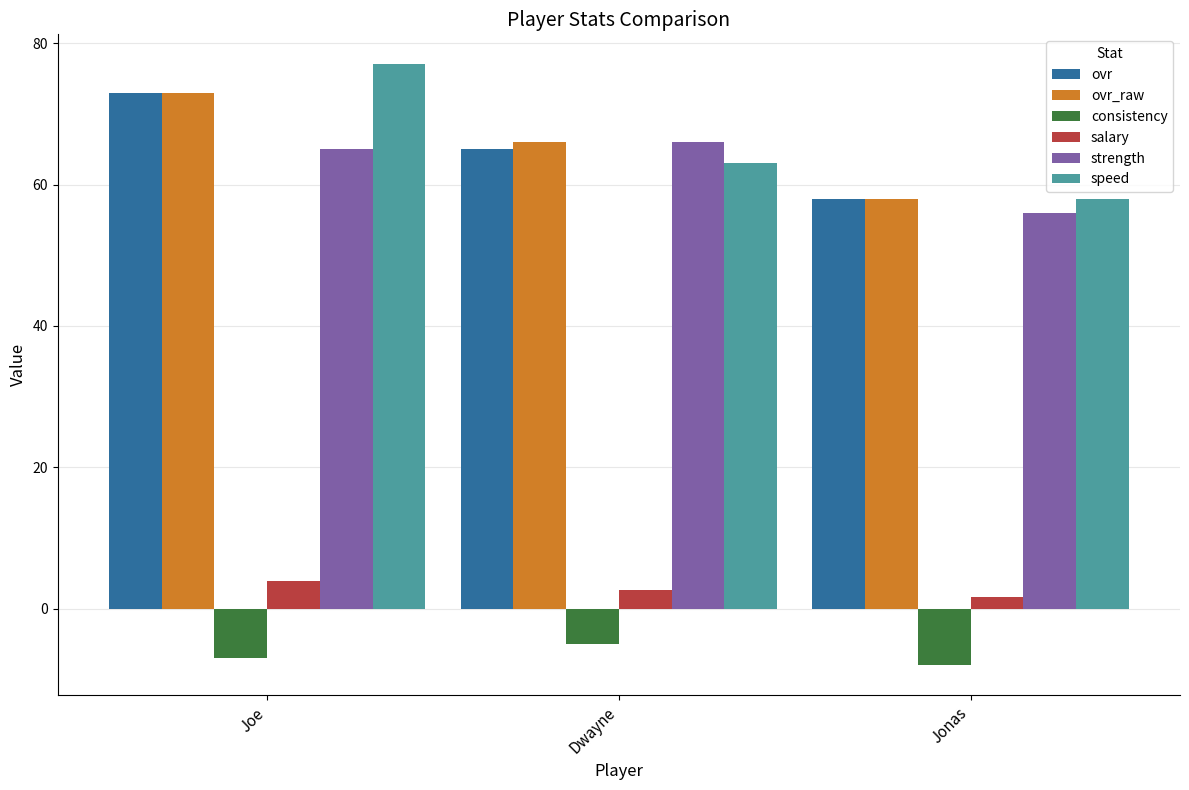

Where does the ovr_raw series first go above 66?

Joe